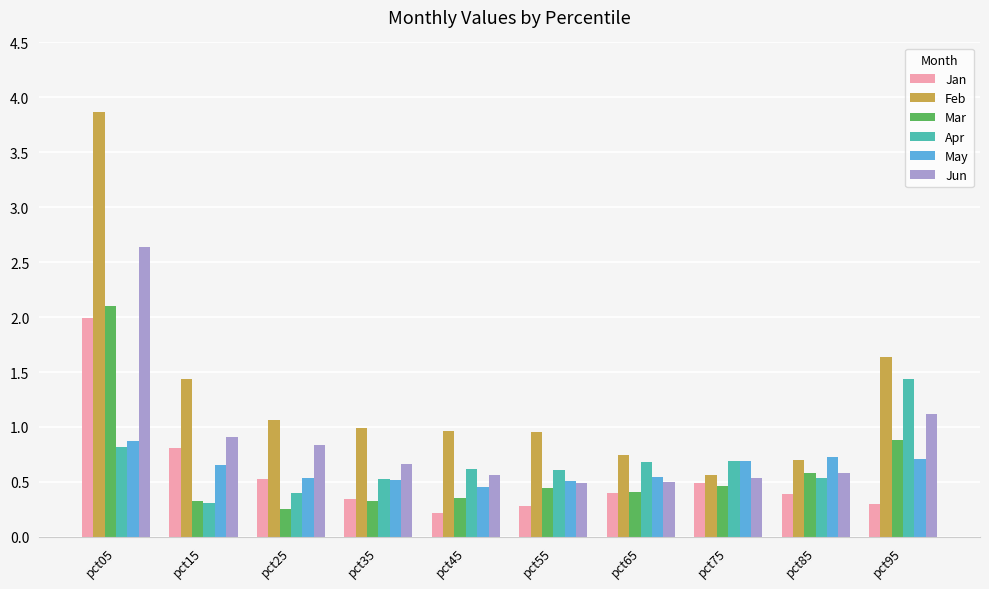

Does the chart contain any negative values?

No